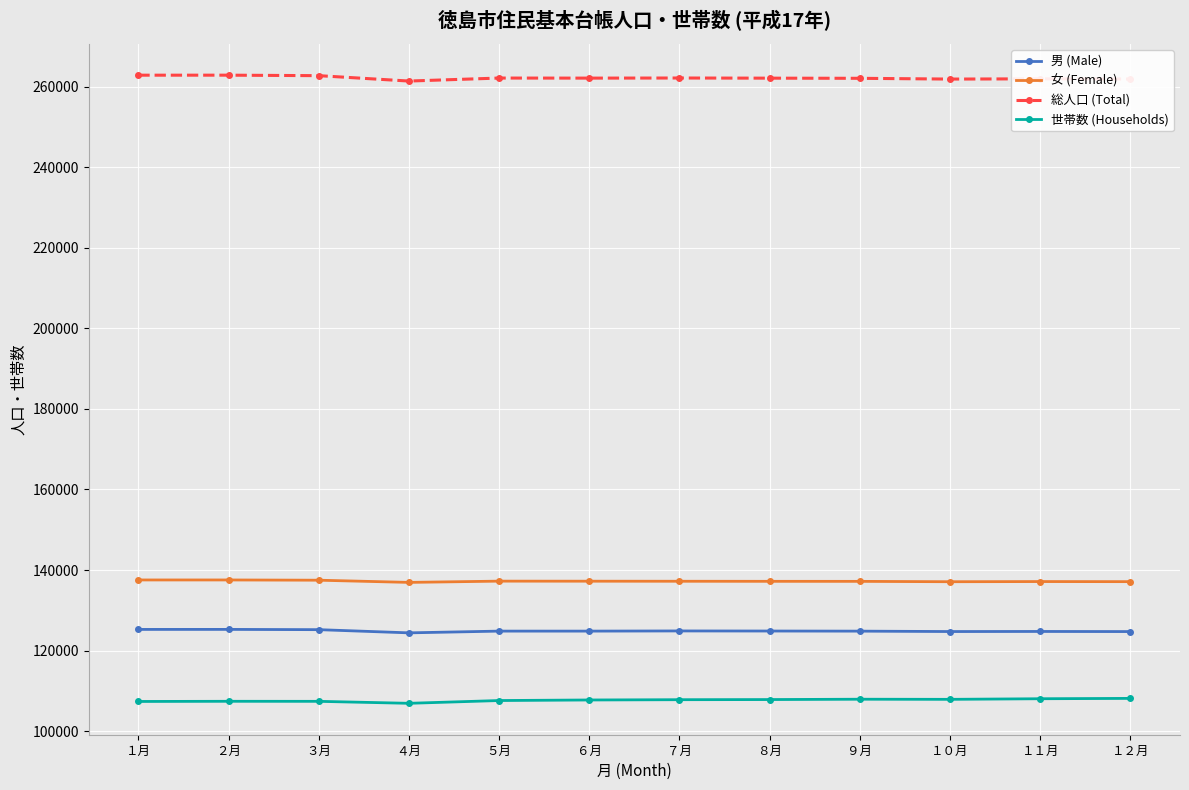

Which series has the largest total across all categories?

総人口 (Total)